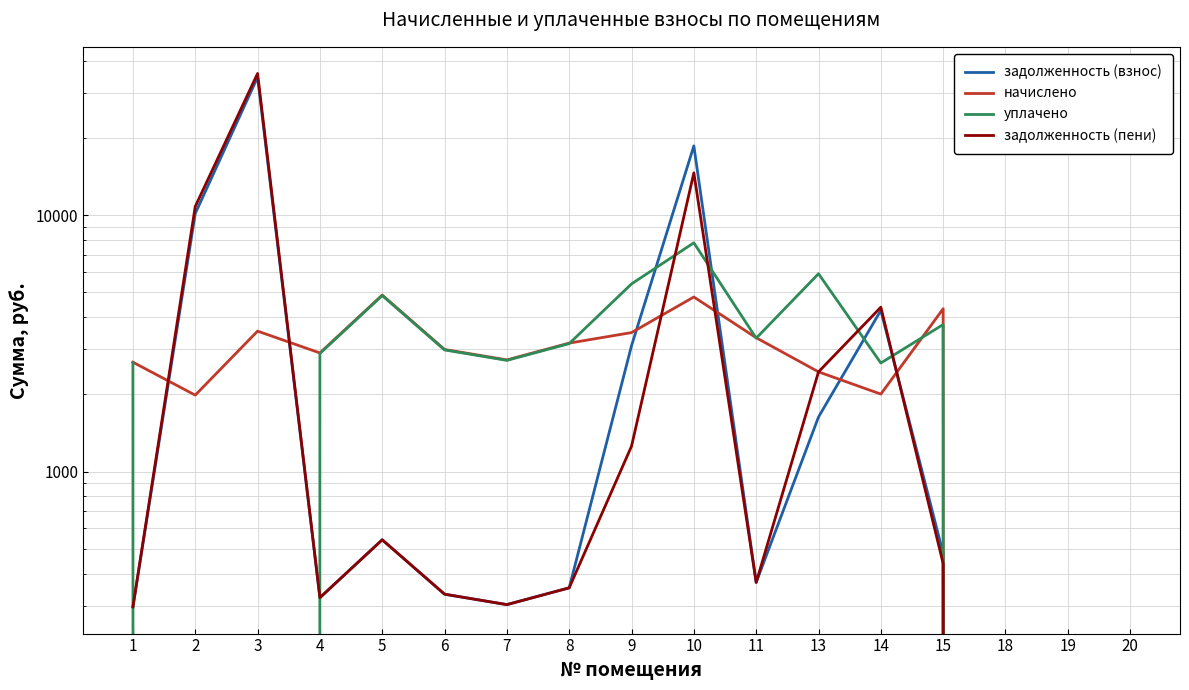

How many intersections are there between задолженность (пени) and задолженность (взнос)?

1